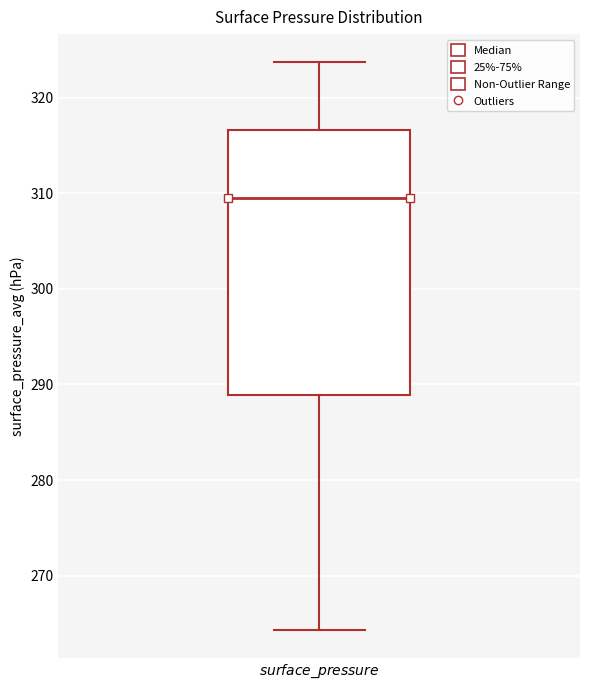

Transcribe this box plot: give where the median line is, the range the box spans, and where the two whiskers end, as read against the y-axis. The values are not printed on the chart, so give them approximately, as read against the axis.

median 309, box 289 to 317, whiskers 264 to 324